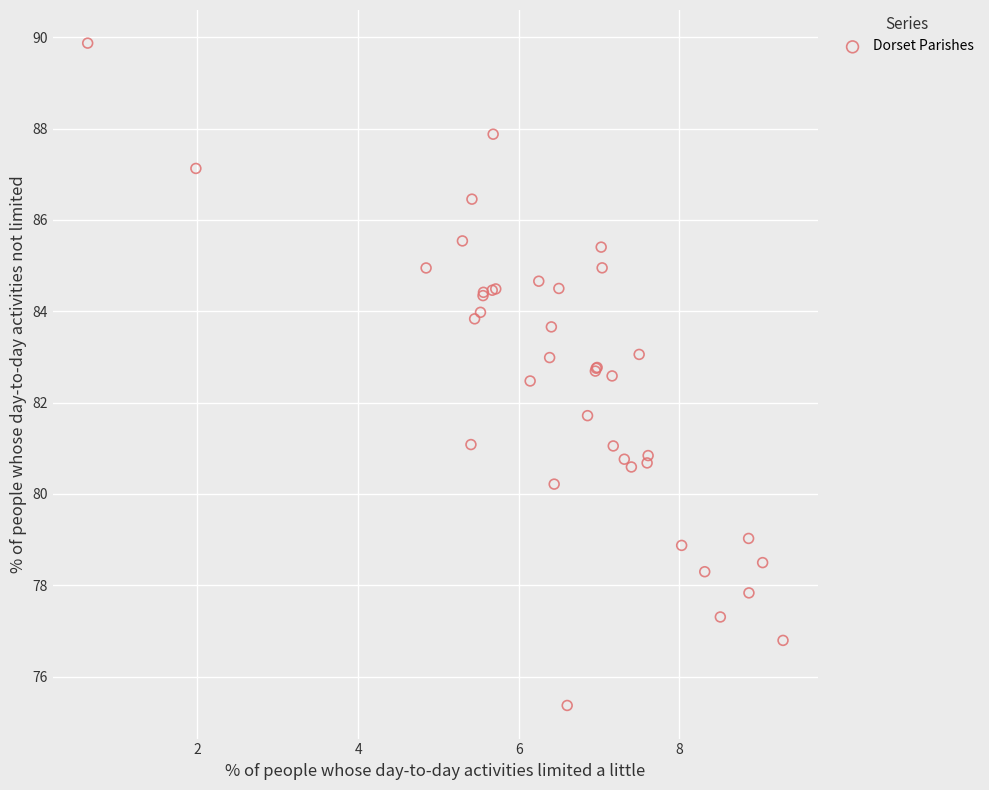

What Y value in the scatter plot is closest to 82?

81.7